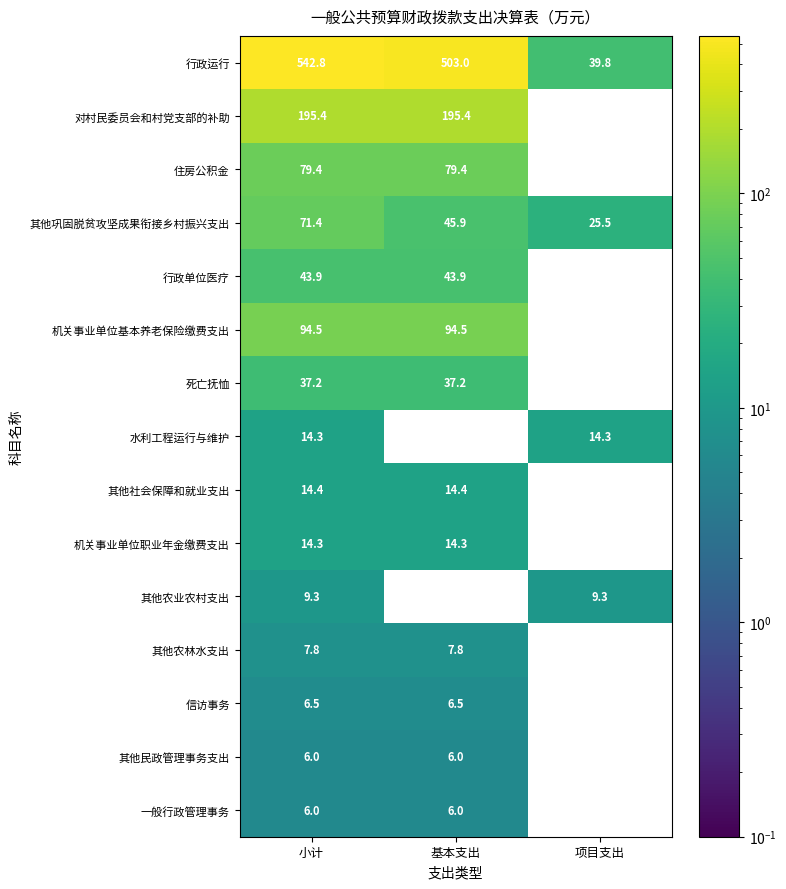

Count the number of categories in the chart.

3